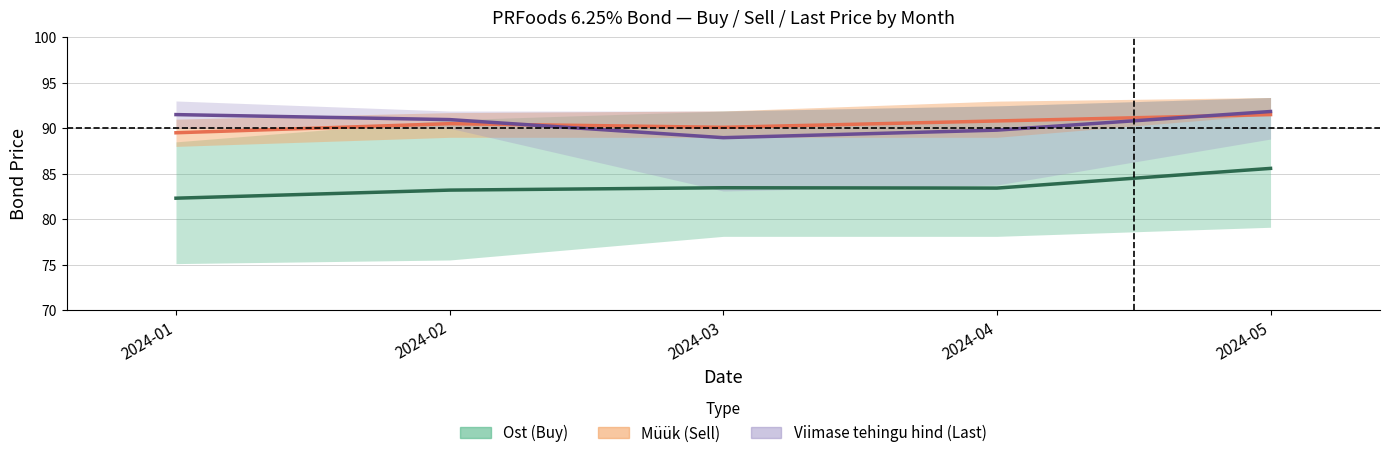

Is it true that Ost (mean) equals 85.6 at 2024-05?

True